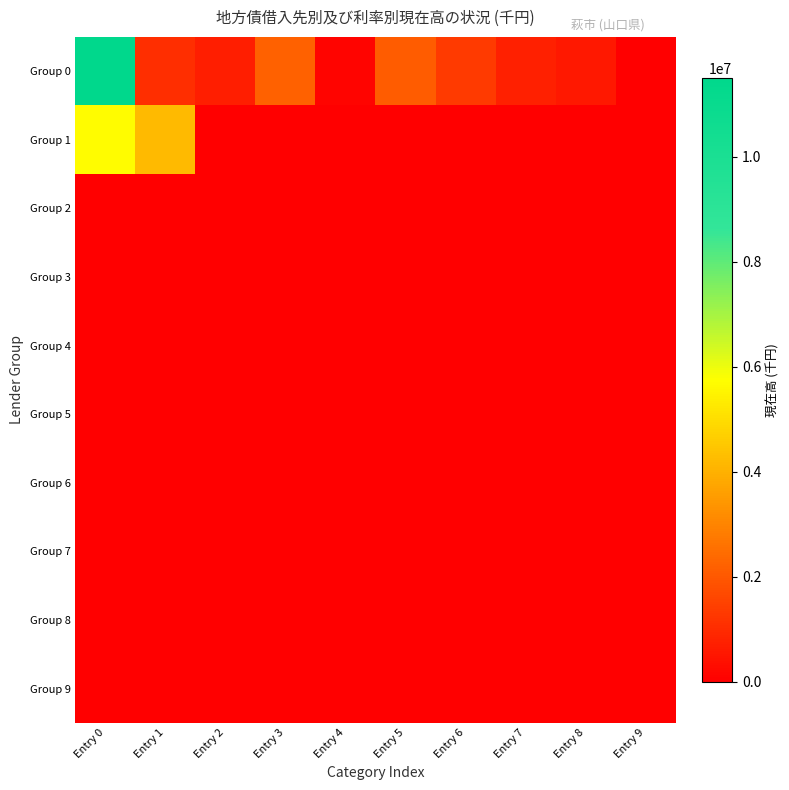

What is the greatest value displayed?

11503668